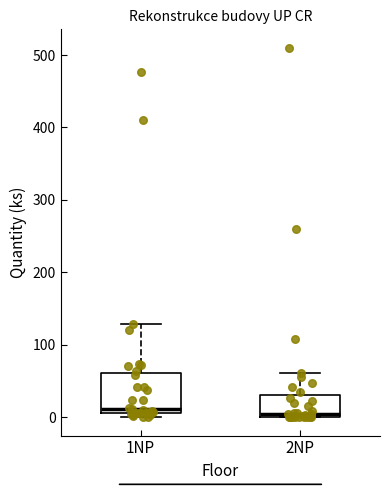

Comparing the boxes themselves (not the whiskers), which one is the tallest?

1NP